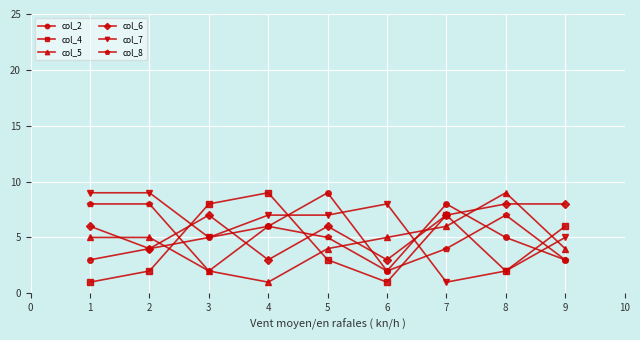

How many lines are shown in the chart?

6